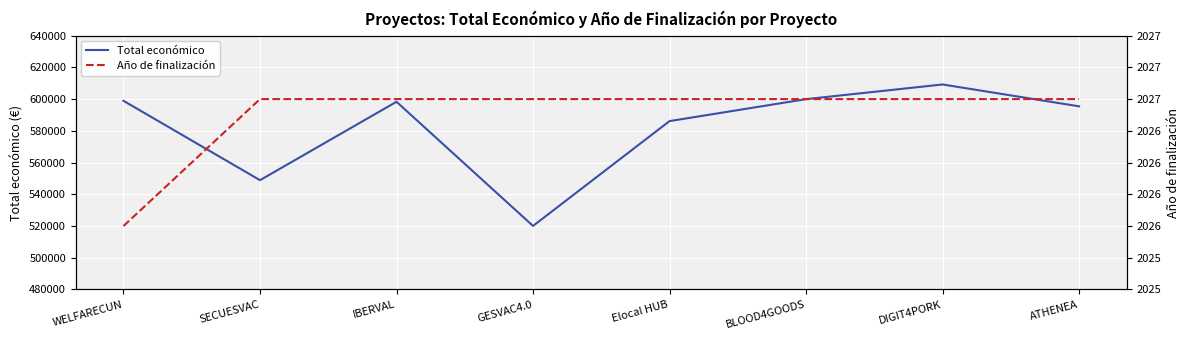

At which label is Total económico closest to 564634?

SECUESVAC